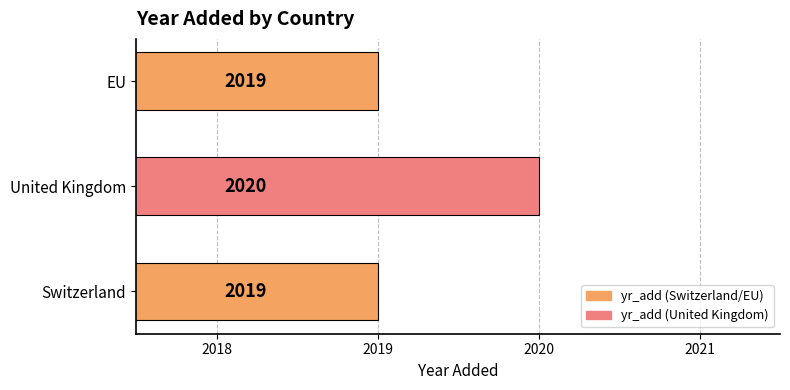

What is the change in value from Switzerland to United Kingdom?

+1